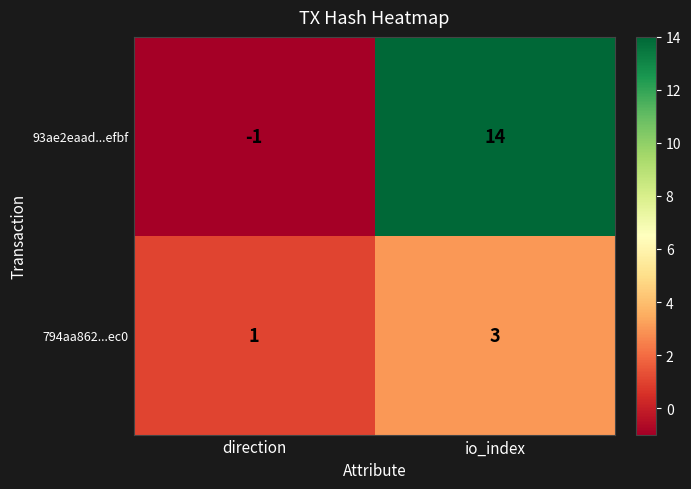

At which category is the sum across all series the highest?

io_index